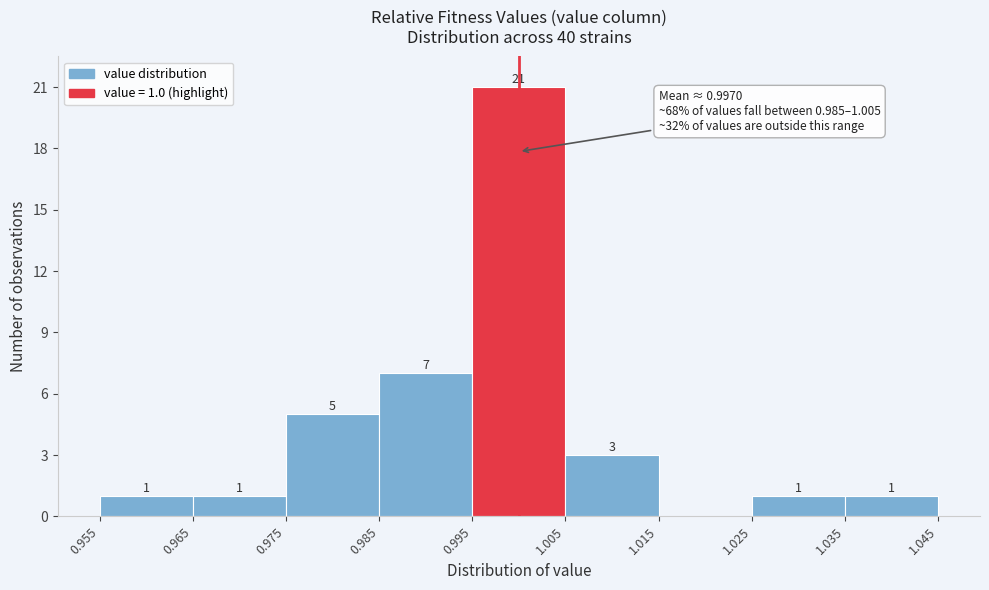

Over which range of the x-axis is the bar tallest?

0.995 to 1.005